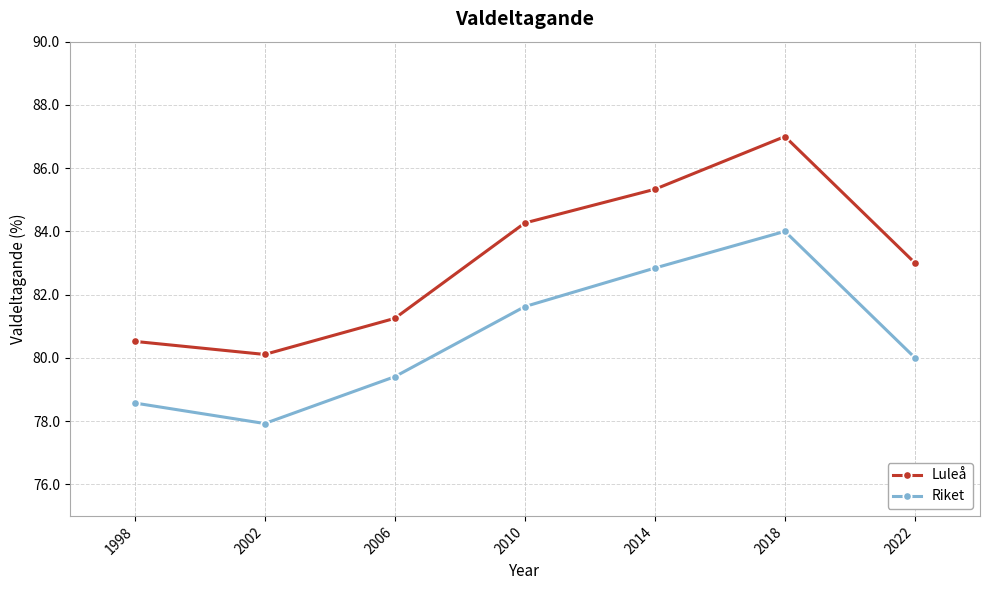

What is the difference between the Luleå values at 2006 and 2010?

3.0